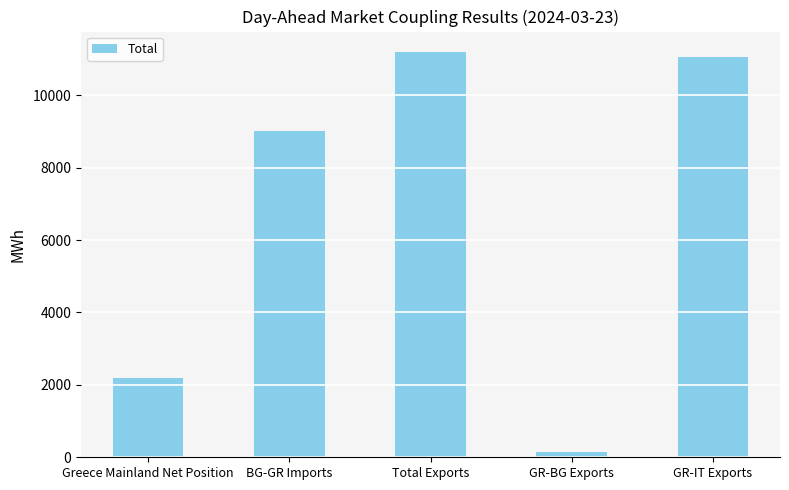

Reading left to right, list all the values displayed in this chart.

2198.1	8999.7	11197.8	140.2	11057.6